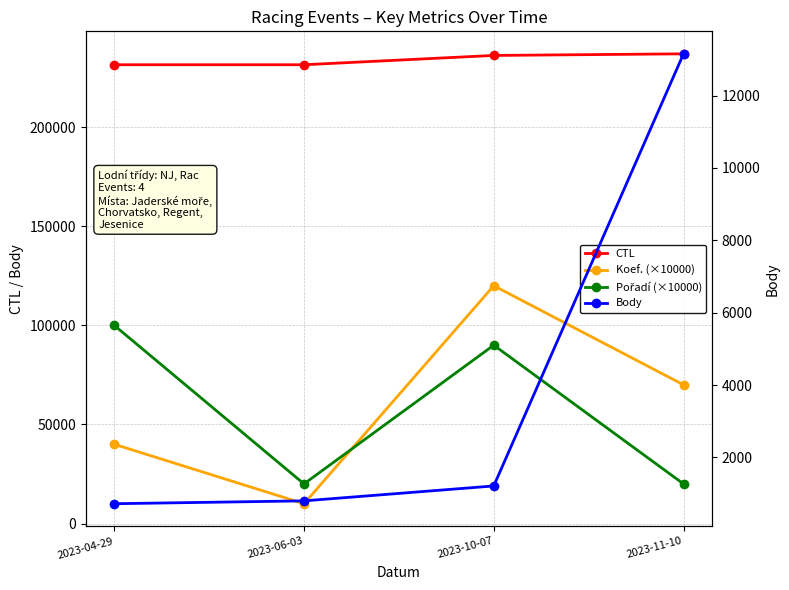

Which series has the widest spread of values?

Koef. (×10000)